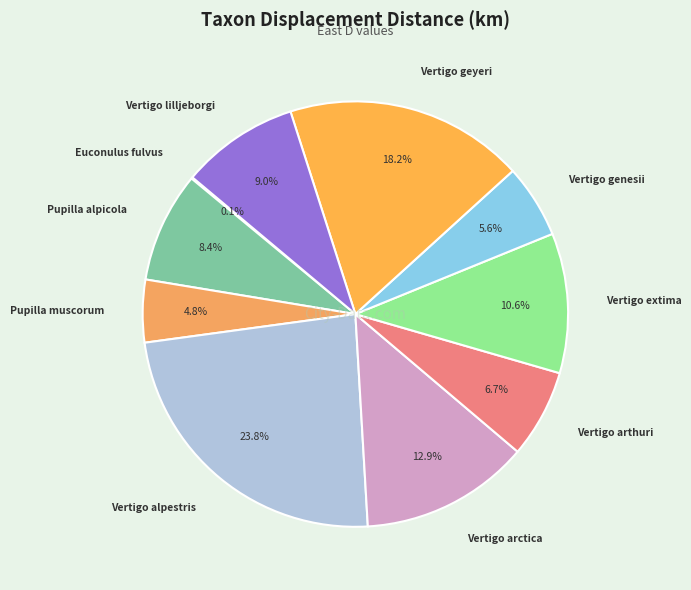

Does Vertigo arctica represent more than half of the total?

No